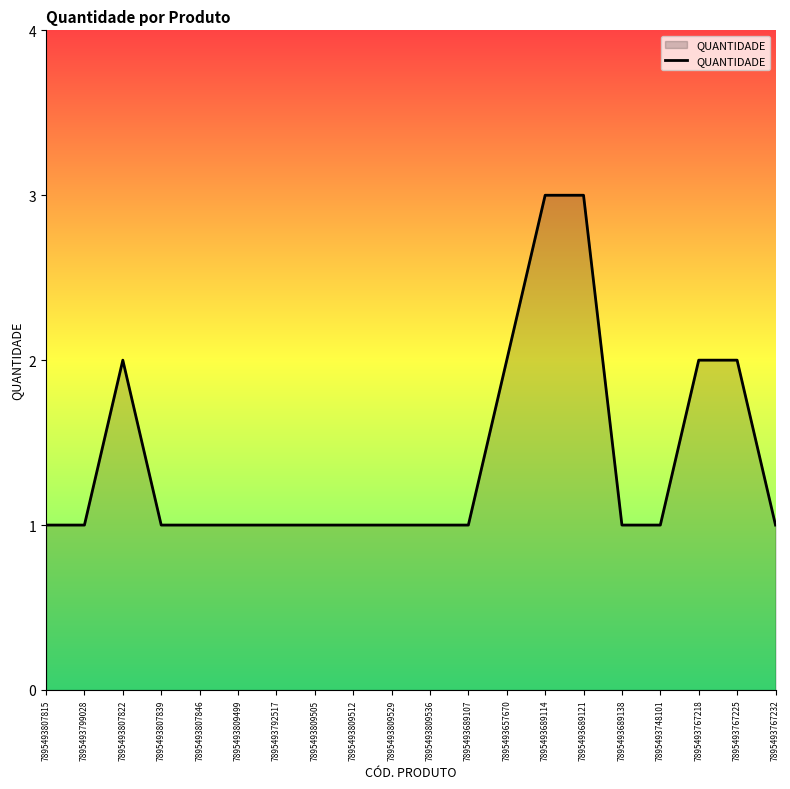

Approximately how many times larger is the value at 7895493807839 compared to 7895493809512?

1.0